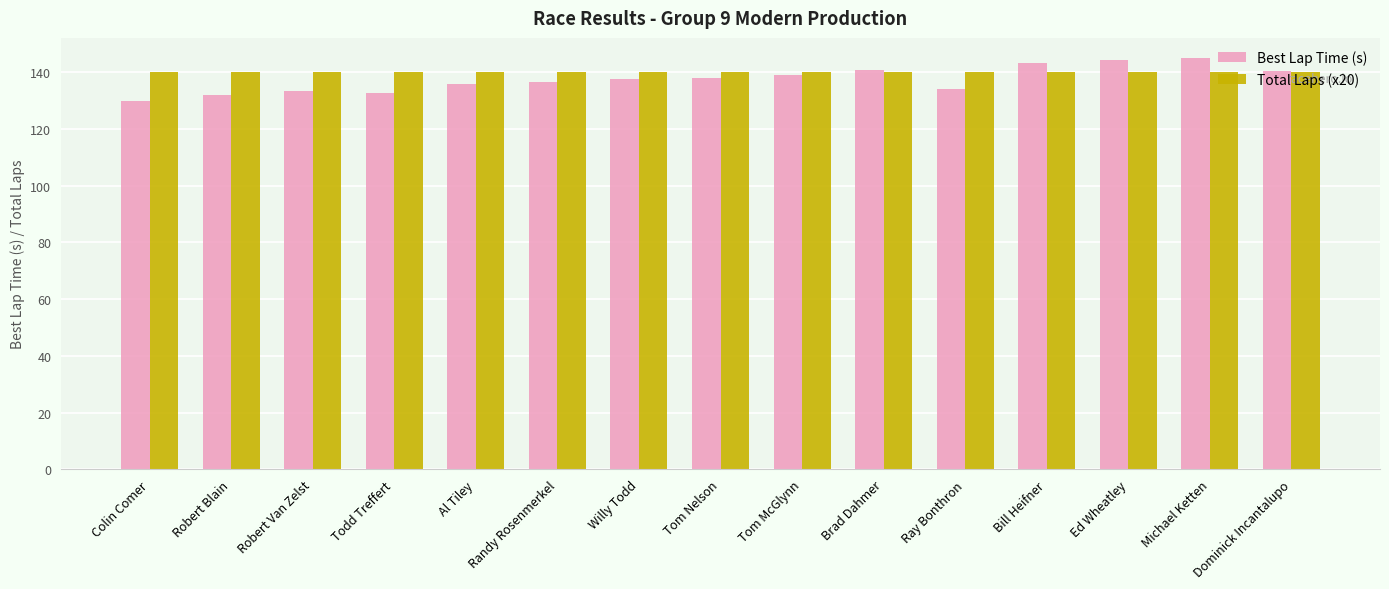

What is the label of the 7th bar from the right?

Tom McGlynn